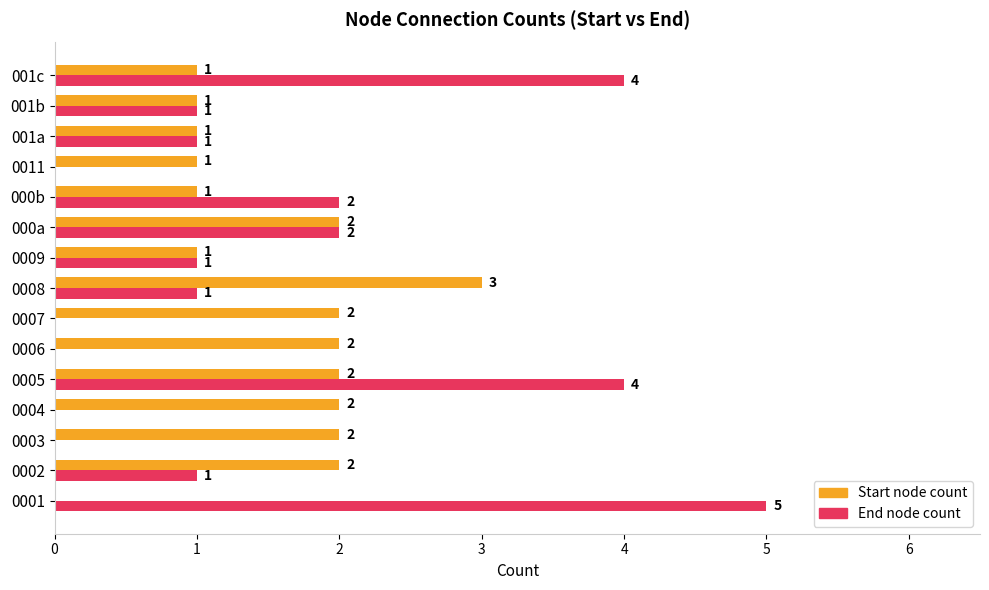

Which series changed the most between 0002 and 001c?

End node count